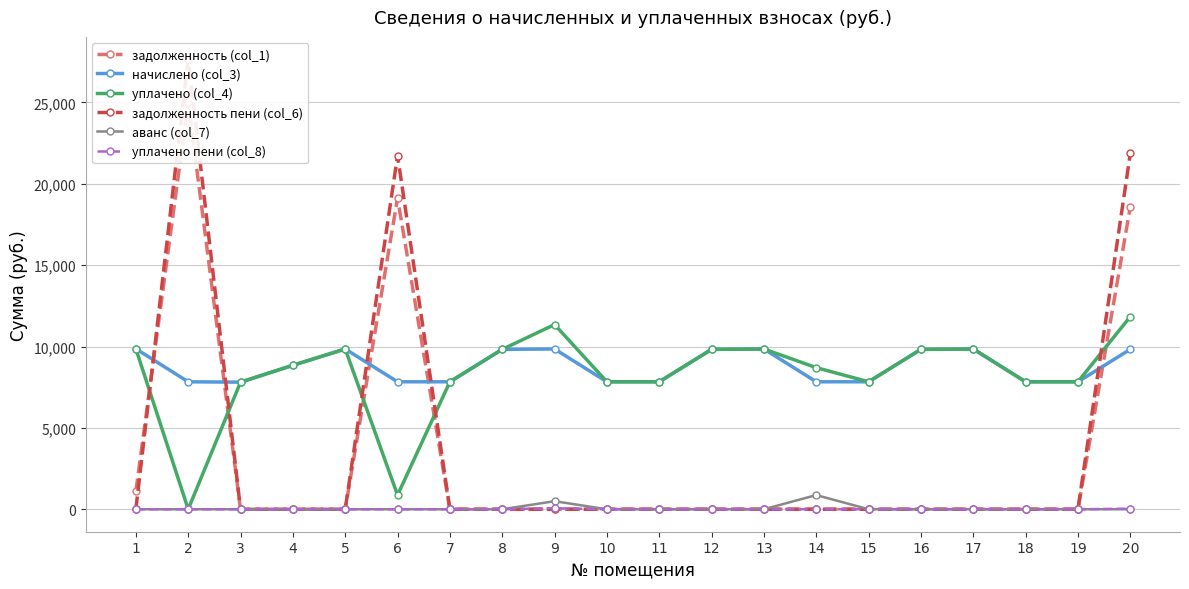

How many interior local peaks does the начислено (col_3) series have?

4